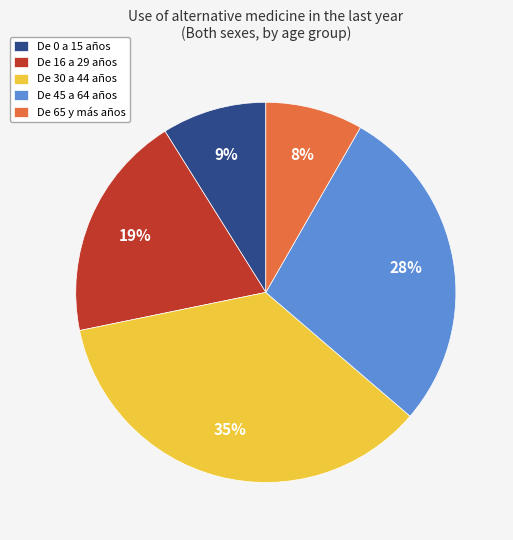

How many slices are in this pie chart?

5